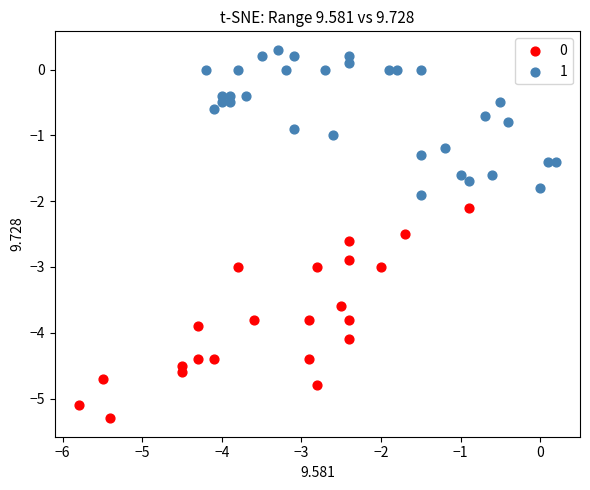

Which series contains the lowest Y value?

0